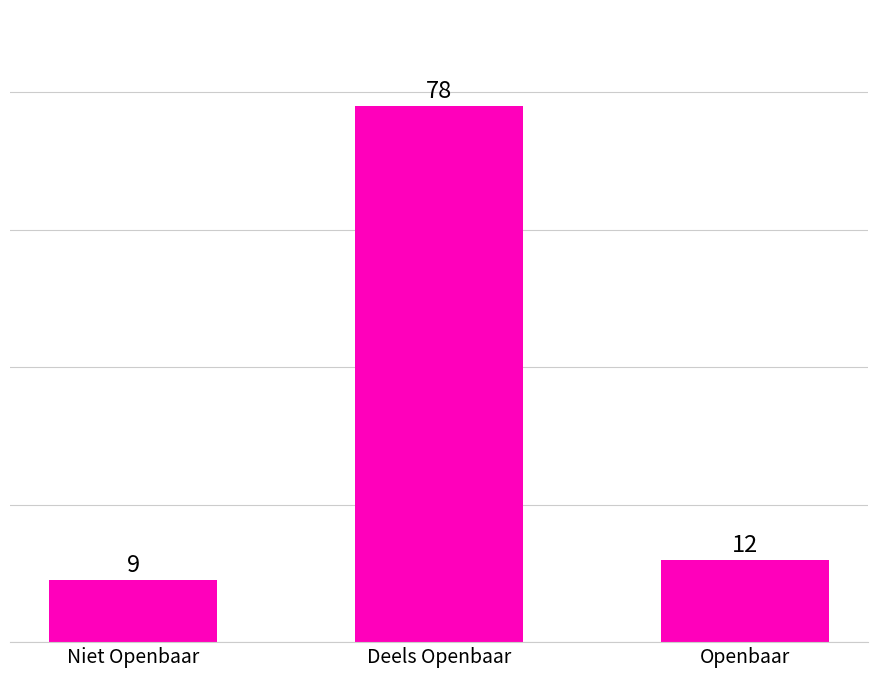

List the labels in order of value, largest first.

Deels Openbaar, Openbaar, Niet Openbaar